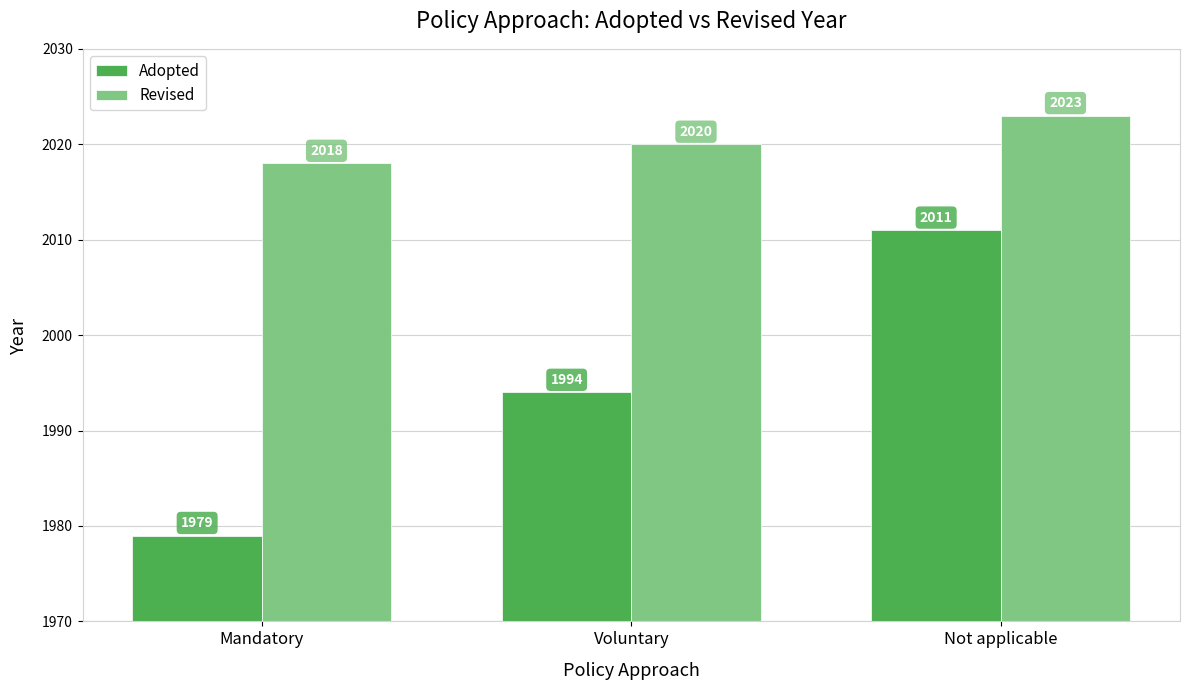

What are all the series names shown in the legend?

Adopted, Revised